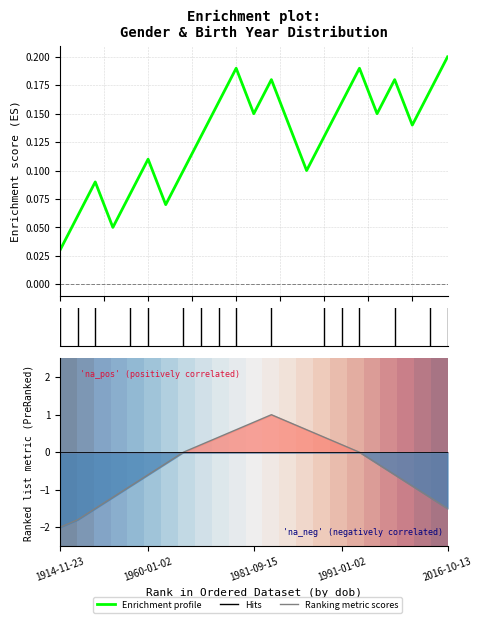

What is the value of the Enrichment profile point at the 21st from the left?

0.1